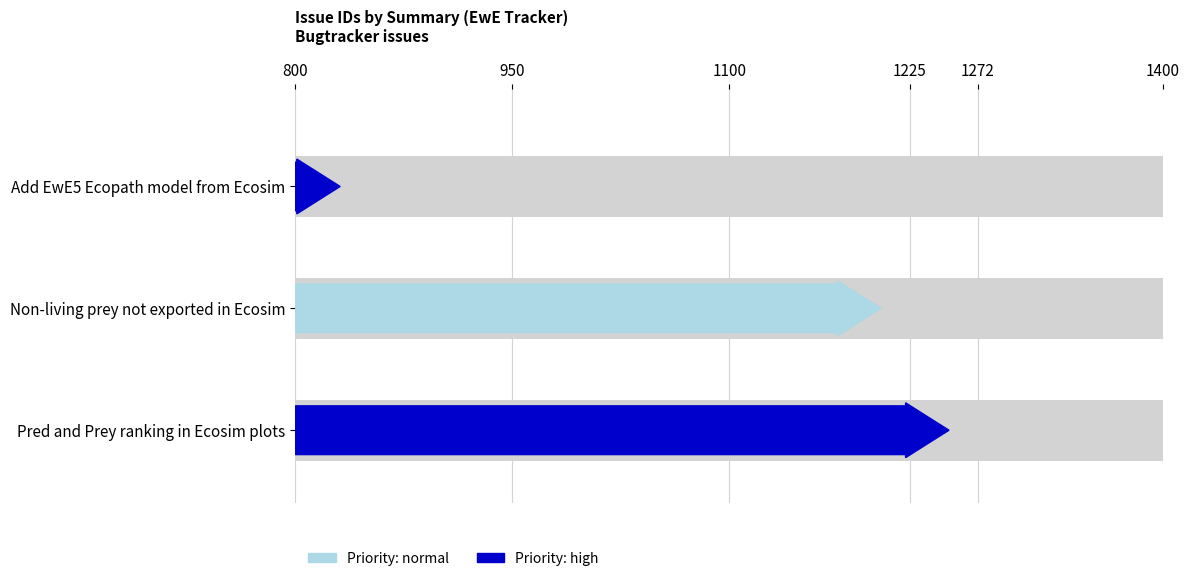

Which category has the highest value across all series?

Pred and Prey ranking in Ecosim plots